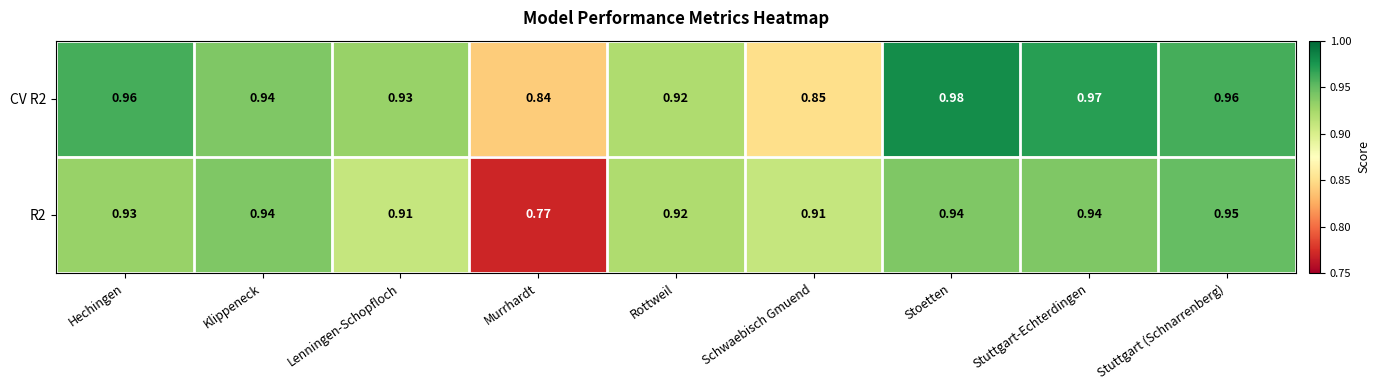

Which series has the largest range (max minus min)?

R2